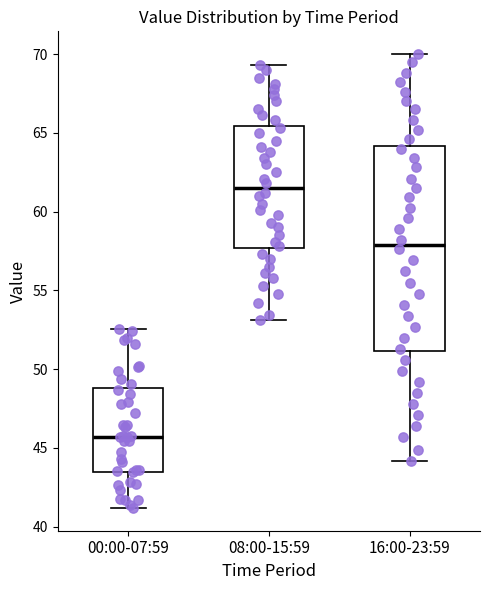

Which box's median line is the lowest?

00:00-07:59